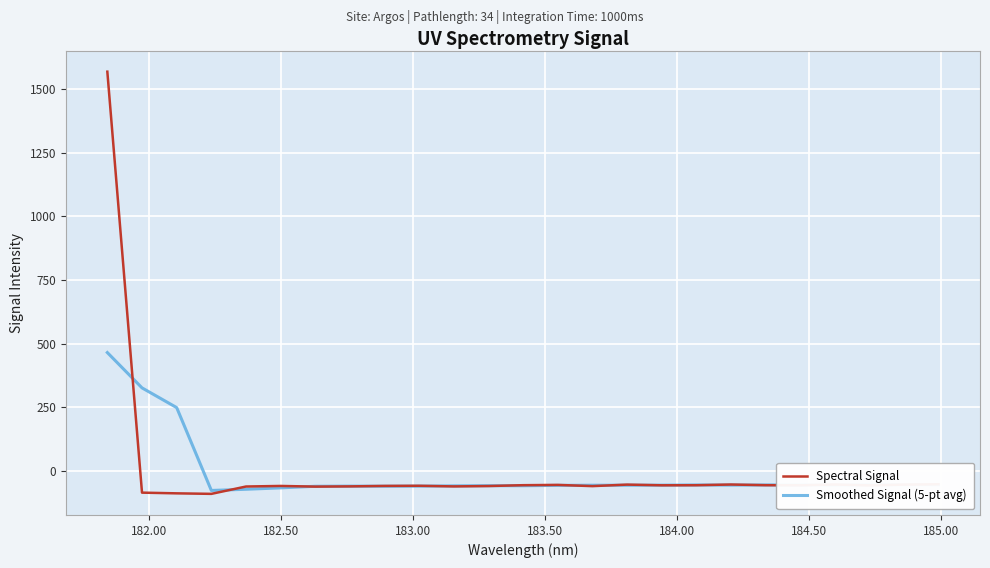

What are all the series names shown in the legend?

Spectral Signal, Smoothed Signal (5-pt avg)